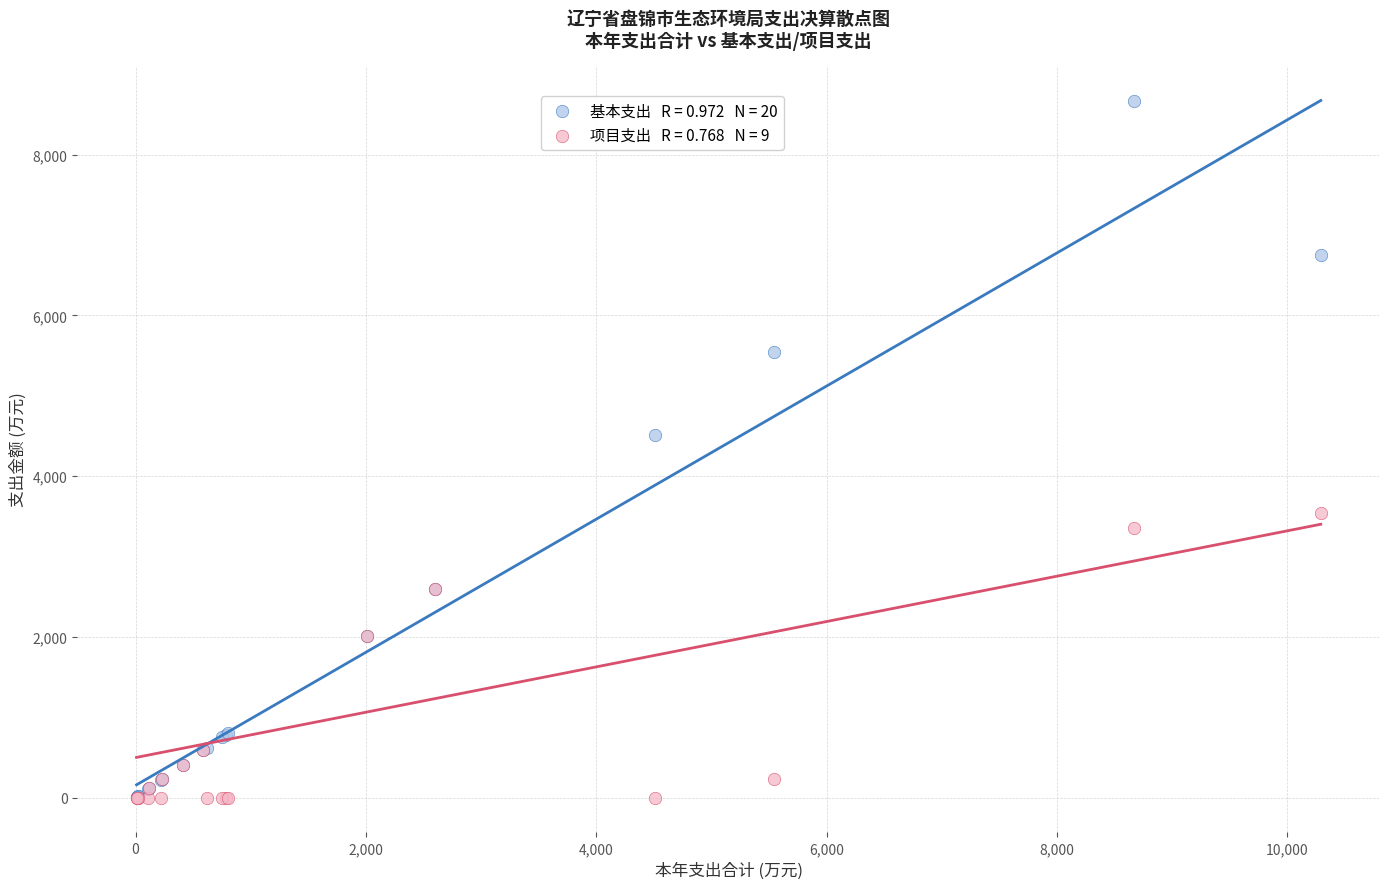

Across all series, what Y value is closest to 4336?

4513.3